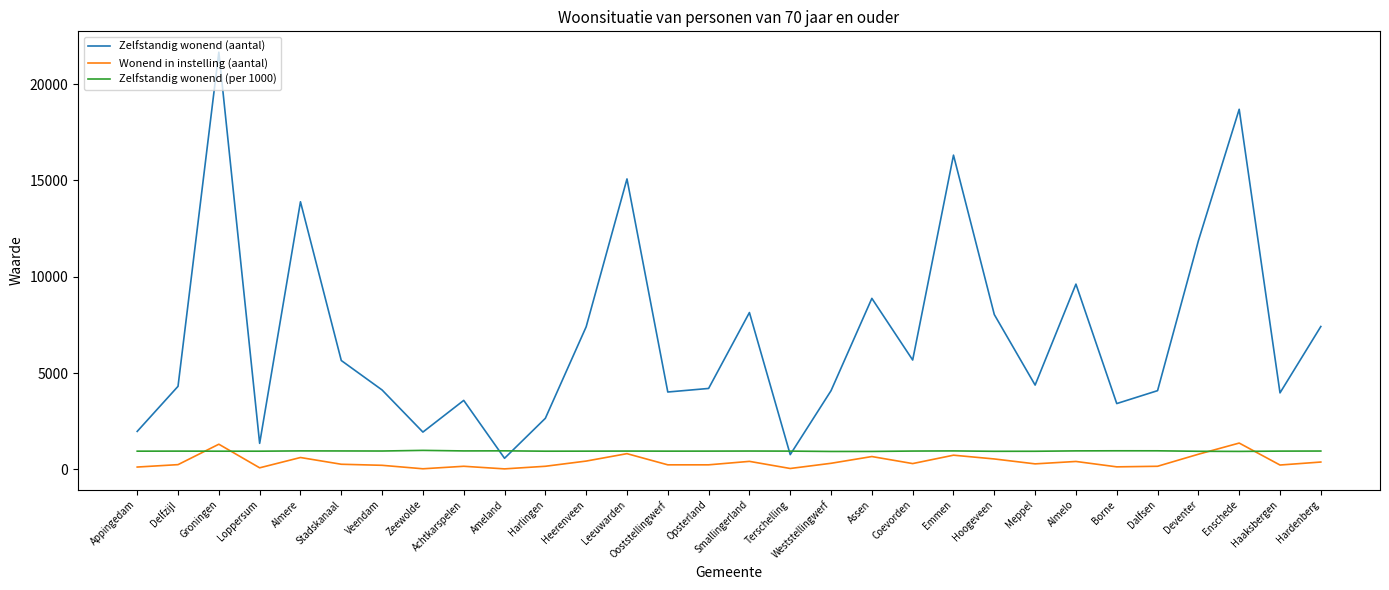

Where is the first local minimum for Zelfstandig wonend (aantal)?

Loppersum